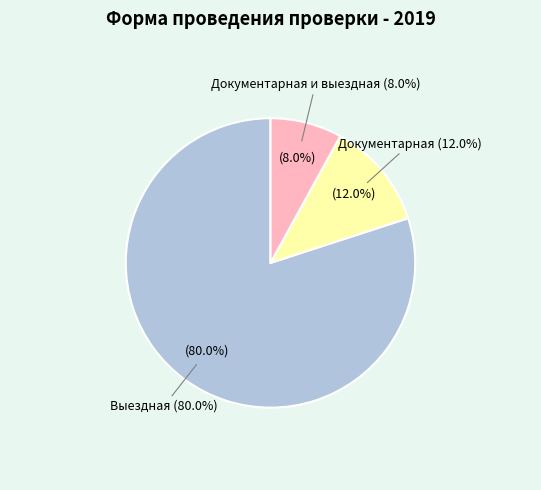

The Документарная и выездная slice represents 1% of the pie. True or false?

False